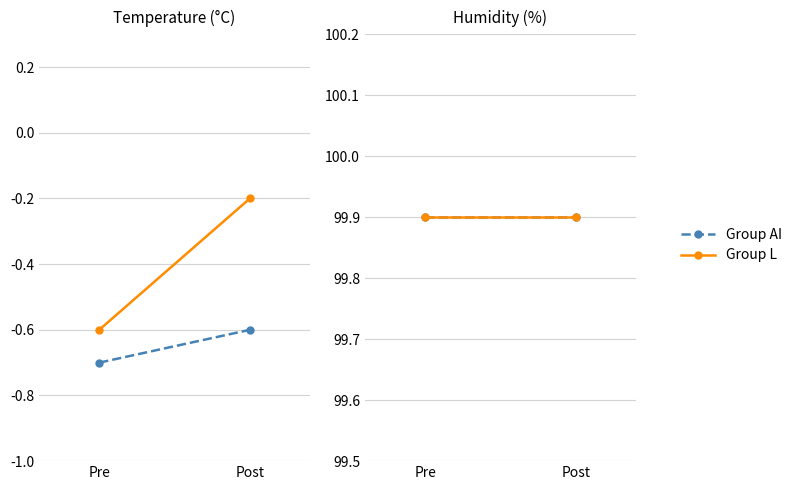

Is this an area chart (filled region under the line)?

No